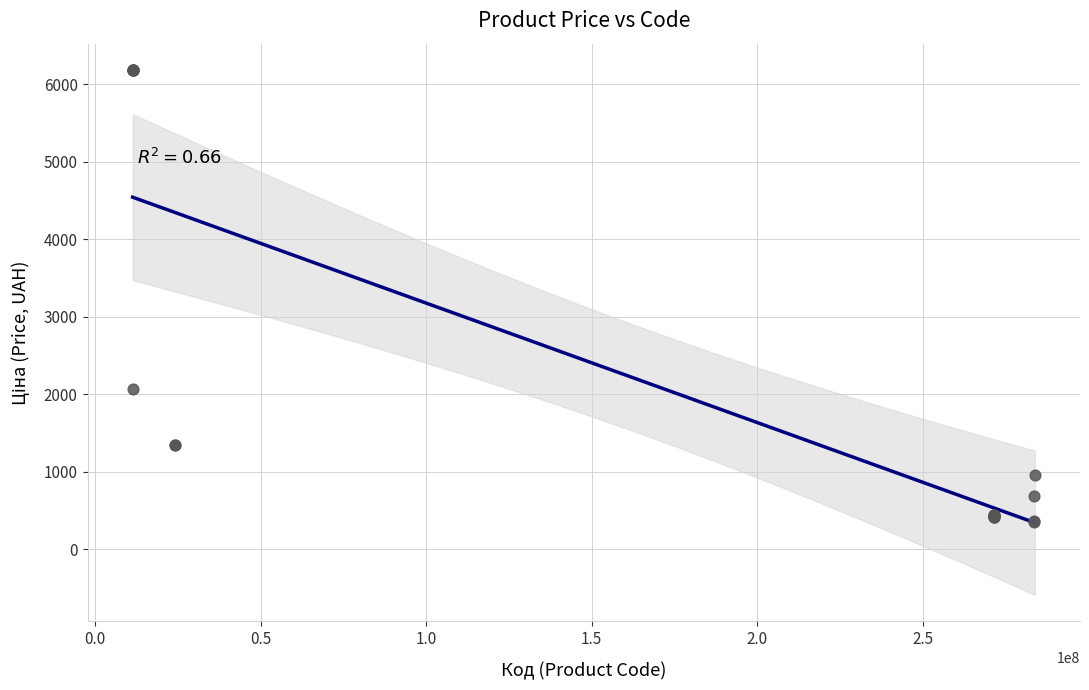

What Y value in the scatter plot is closest to 3267?

2066.2